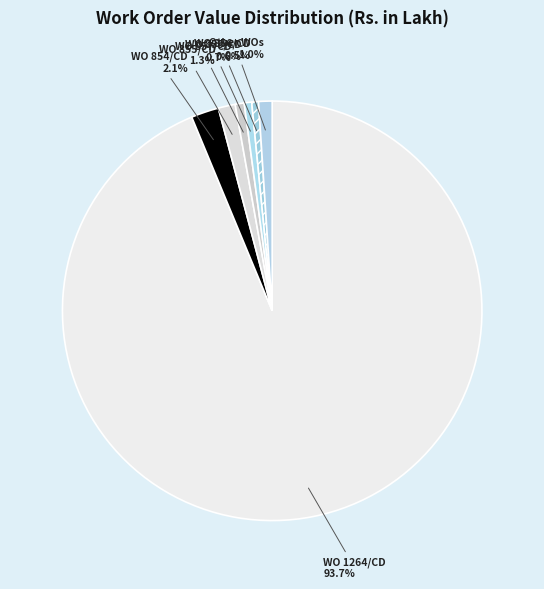

How many slices are in this pie chart?

7